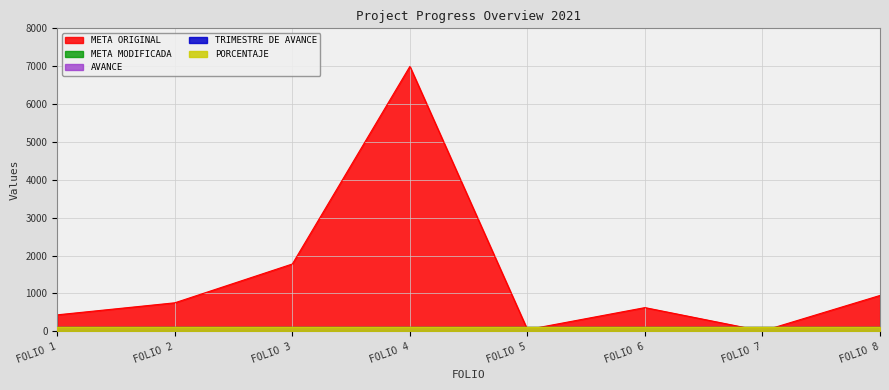

True or false: PORCENTAJE has a value of 67.9 at GUA200301766055.

False